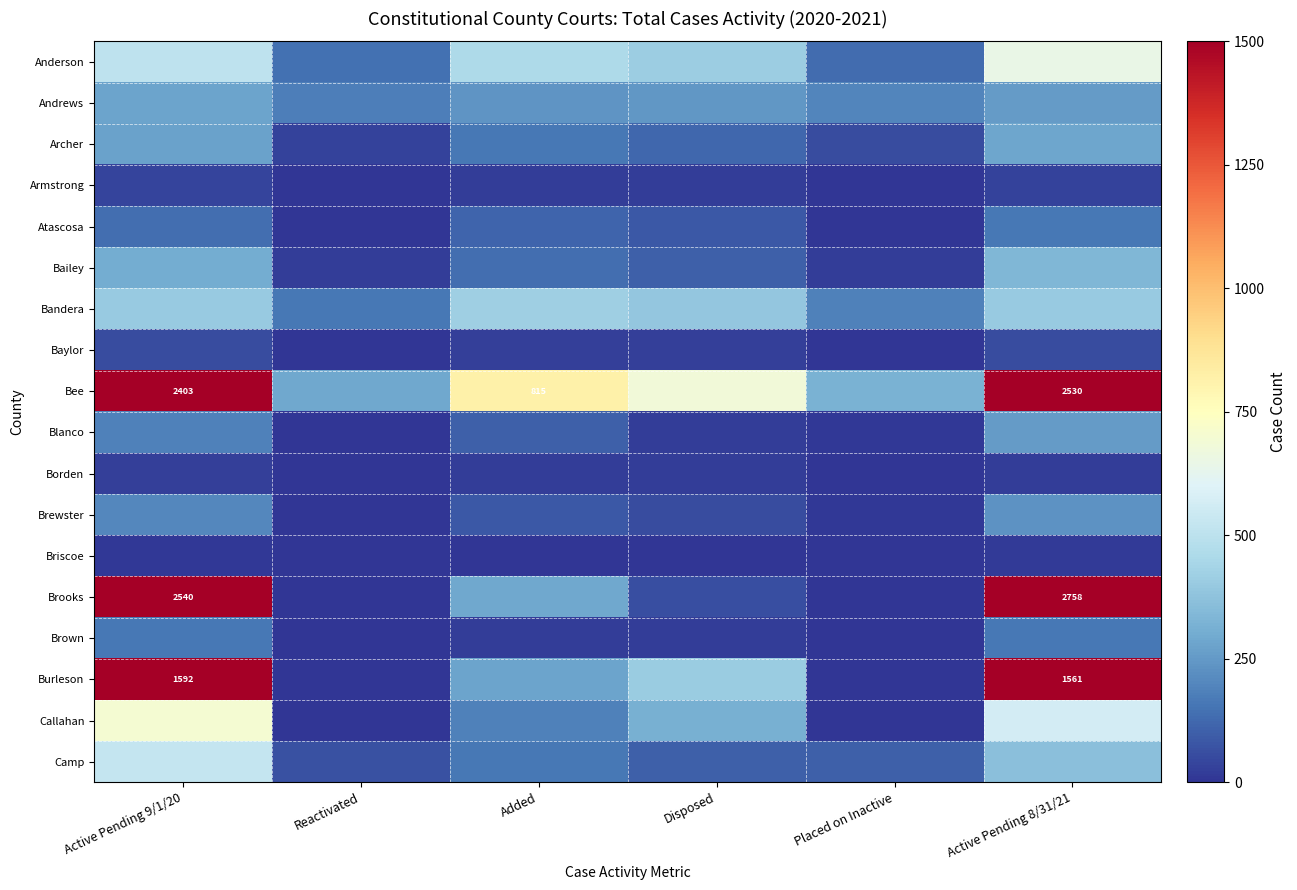

What is the sum of the Camp values at Active Pending 9/1/20 and Reactivated?

593